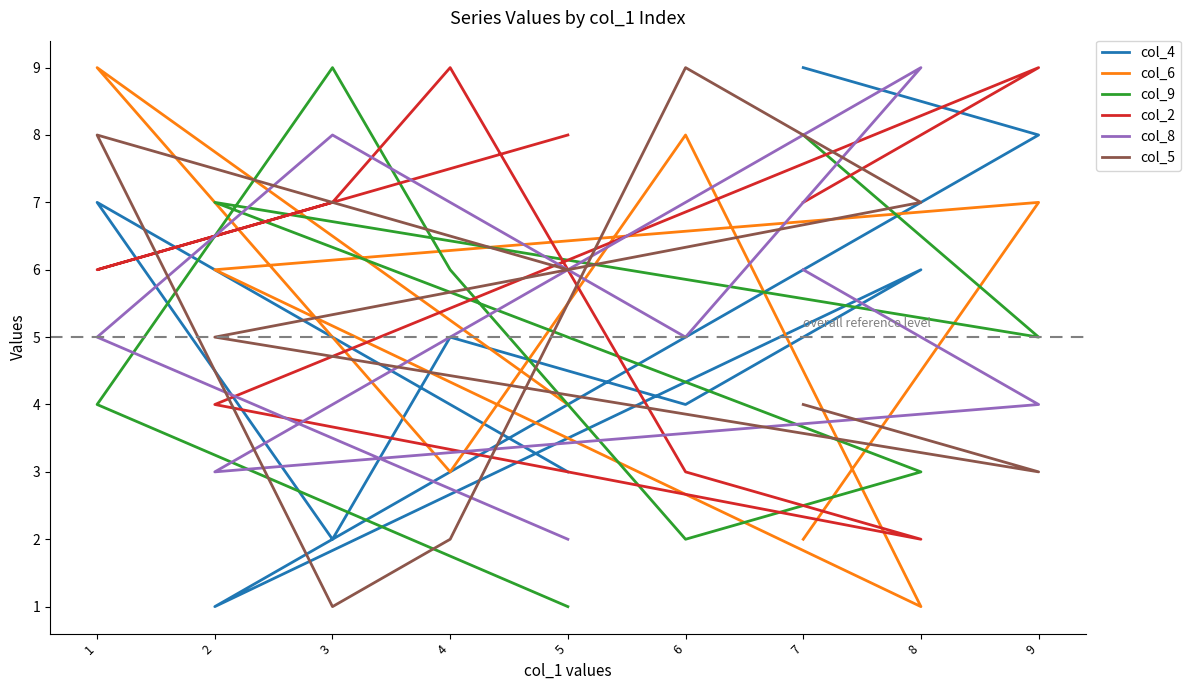

True or false: col_2 has a value of 7 at 7.

True